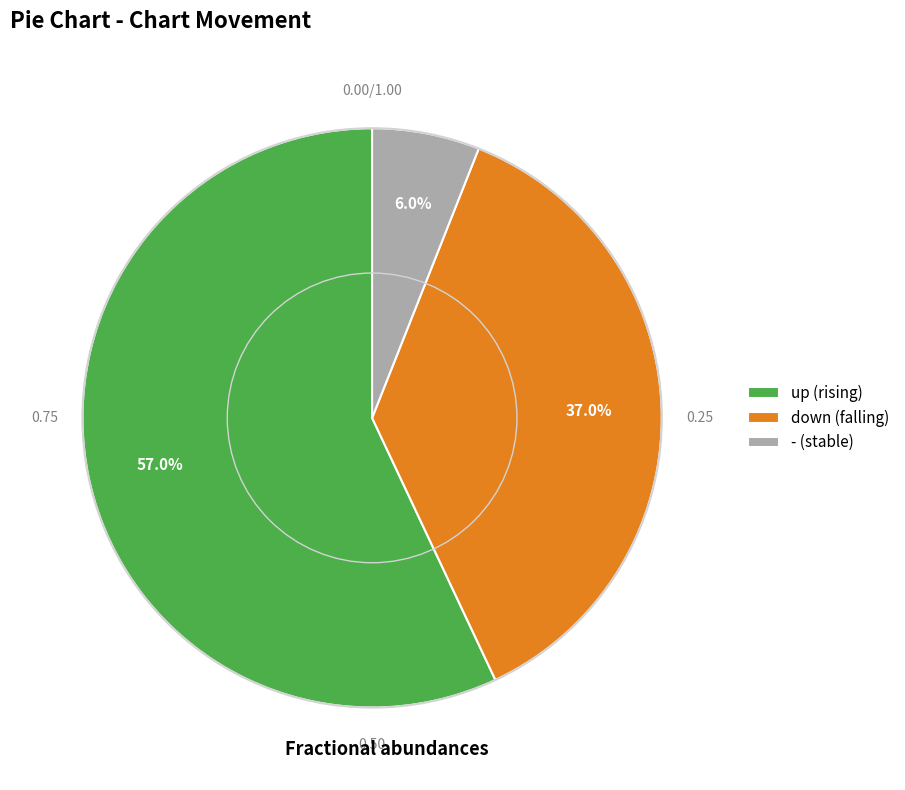

How many segments does this pie chart have?

3